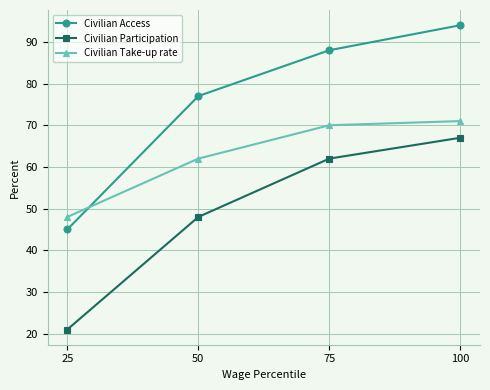

What is the difference between the highest and lowest values at 25?

27